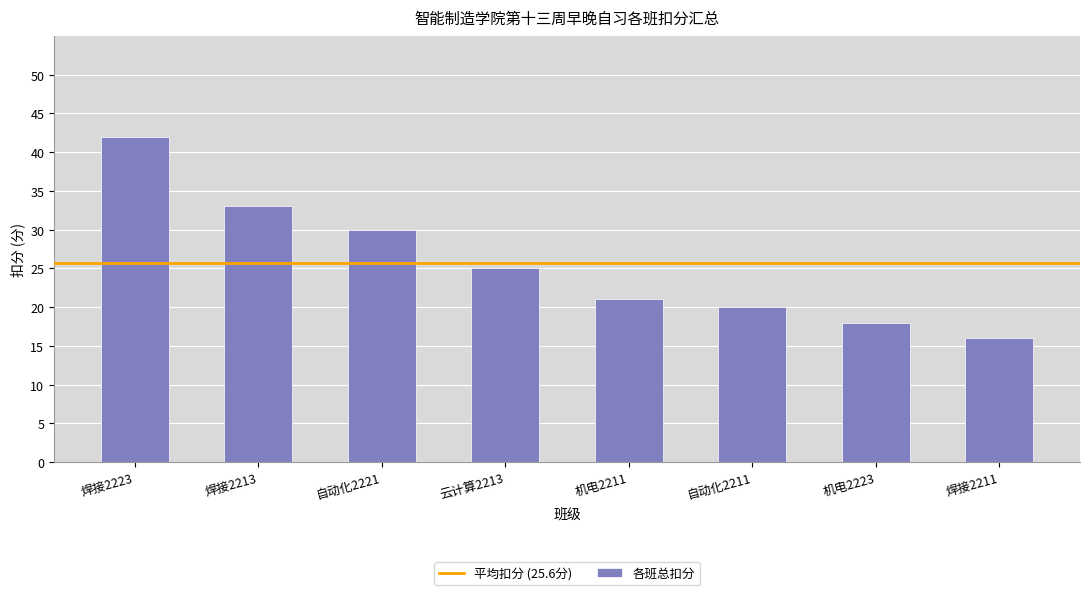

Which has a higher value, 机电2211 or 机电2223?

机电2211